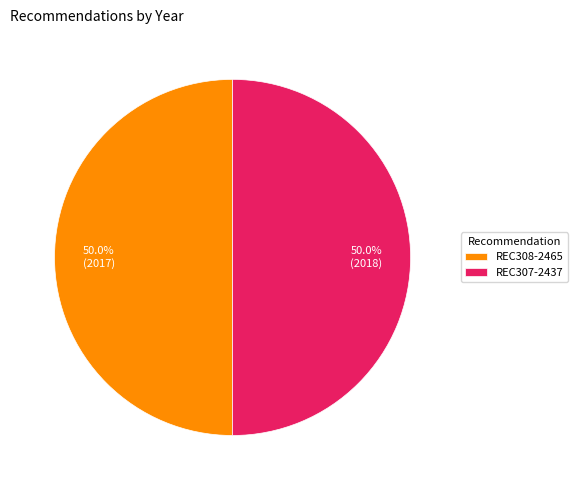

What percentage do REC308-2465 and REC307-2437 together represent?

100.0%